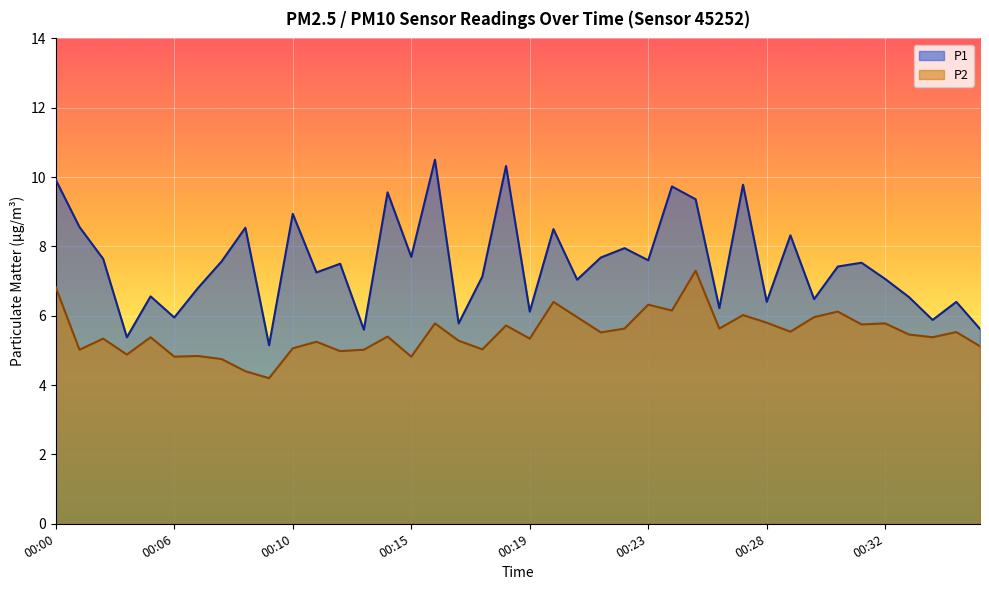

True or false: P2 and P1 cross at least once.

False